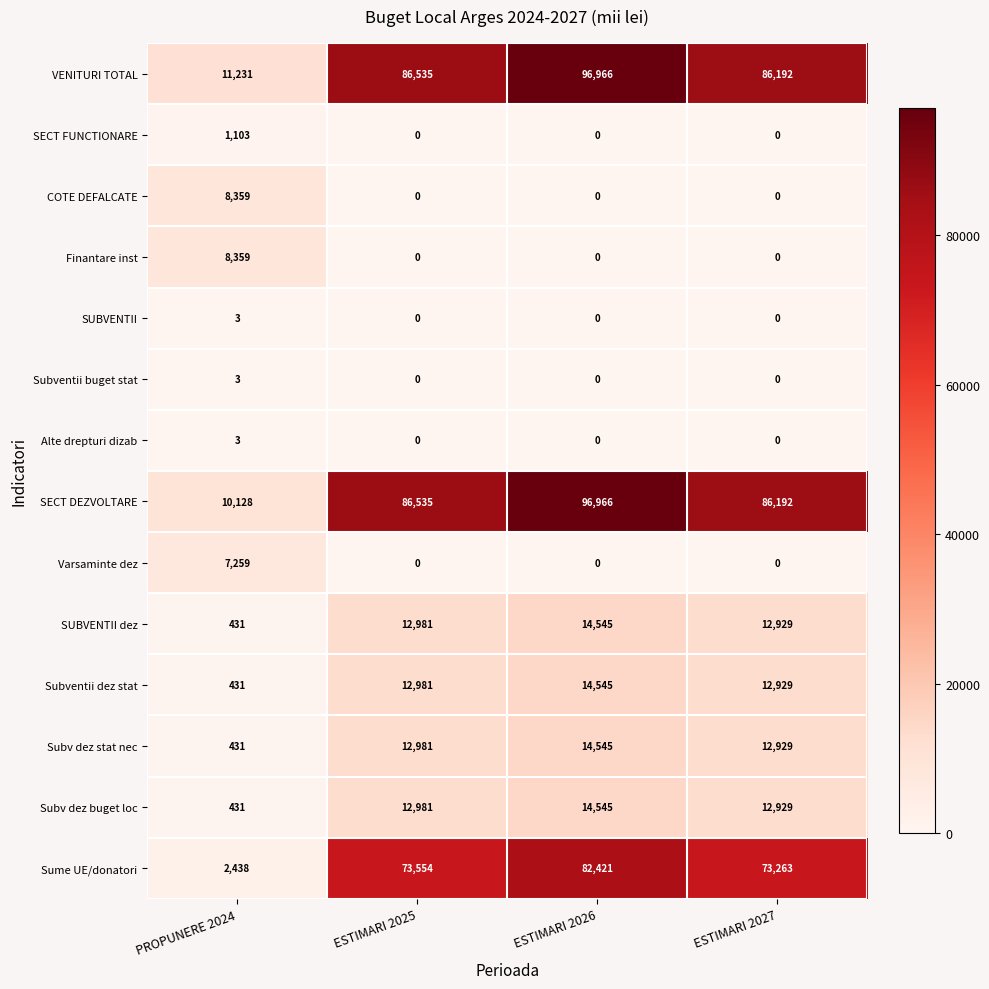

What is the greatest value displayed?

96966